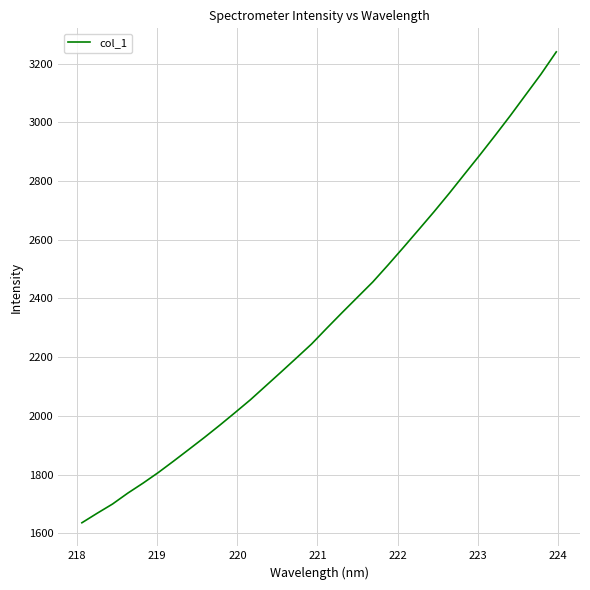

What is the minimum value shown in the chart?

1635.8